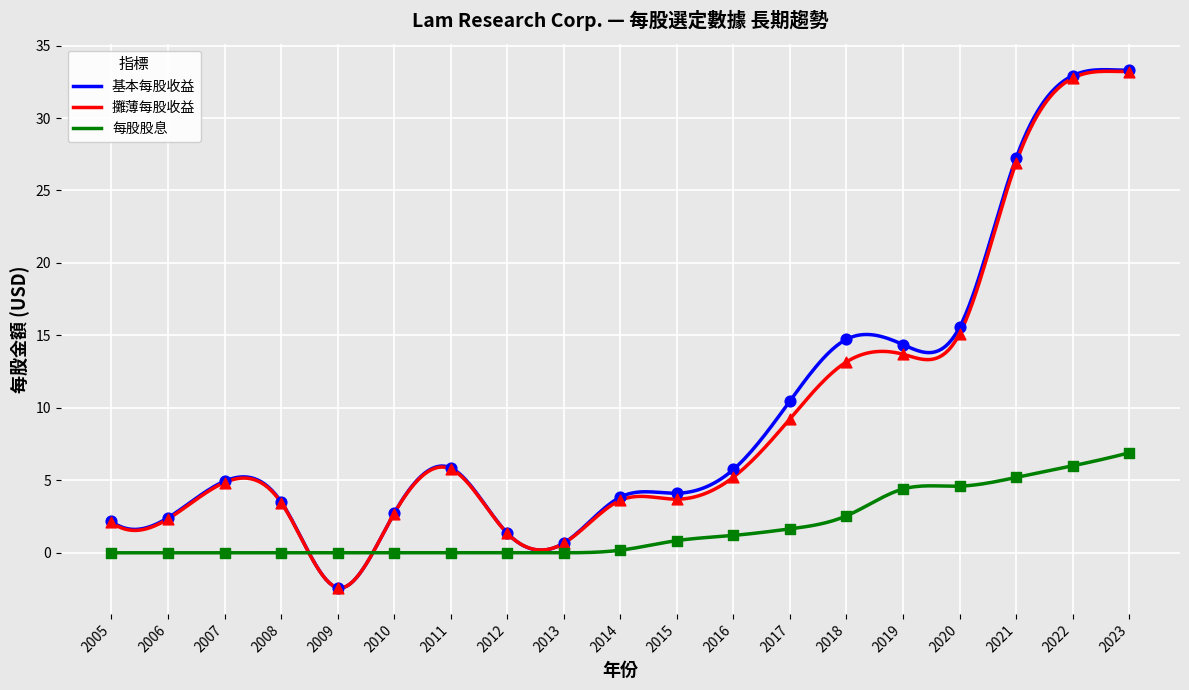

At how many categories does at least one series exceed 5?

9